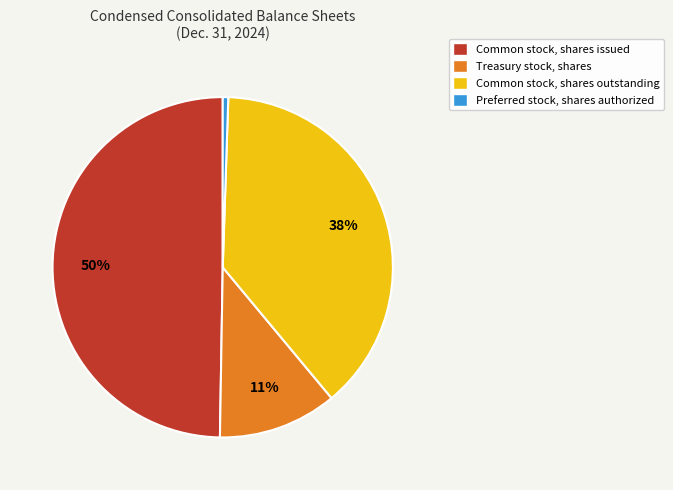

To the nearest percent, what is the difference between the Common stock, shares issued and Preferred stock, shares authorized slice percentages?

49%